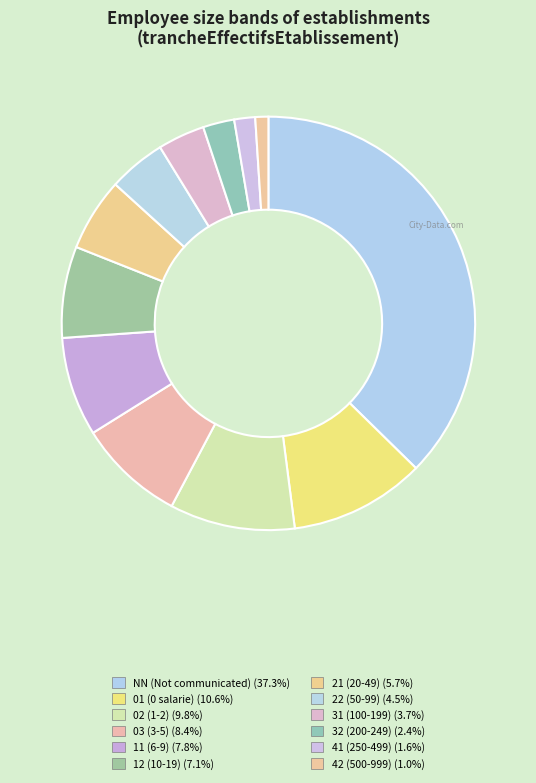

Is there any slice that represents more than half of the pie?

No